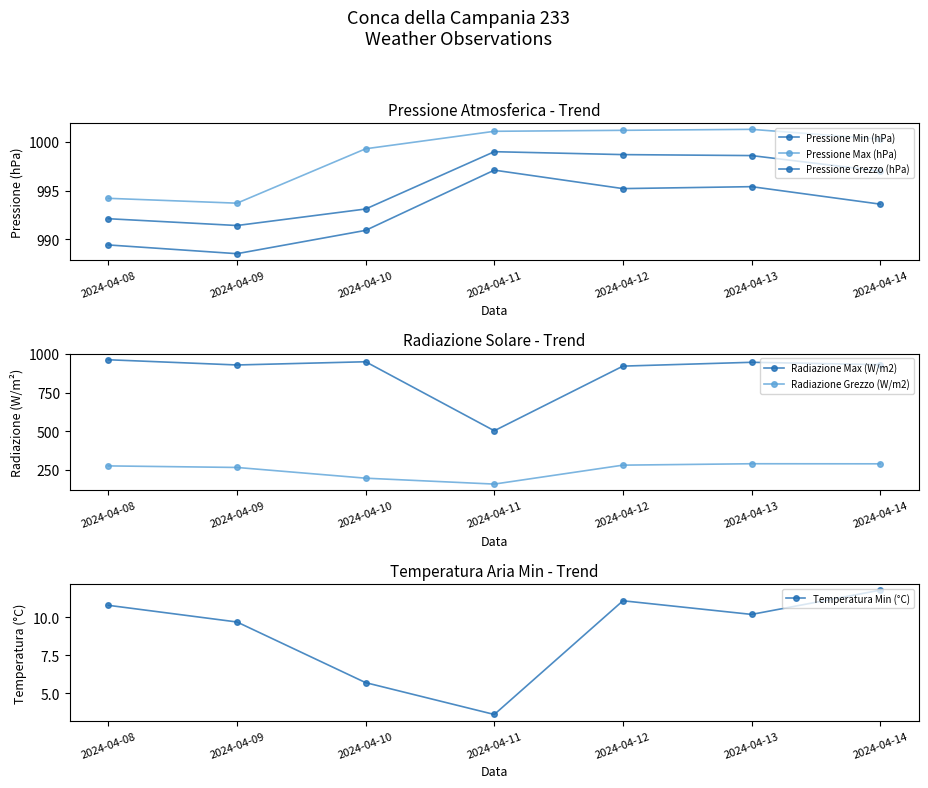

How many data points in Pressione Grezzo (hPa) are less than 997?

3